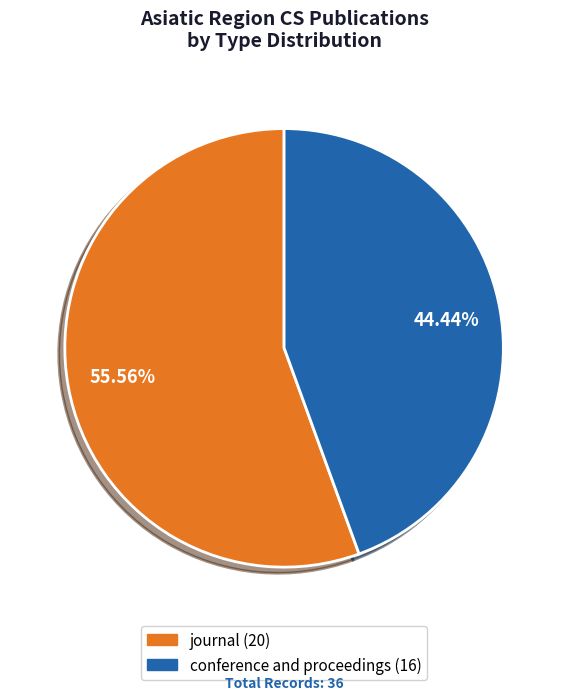

Rank the categories by value from highest to lowest.

journal, conference and proceedings